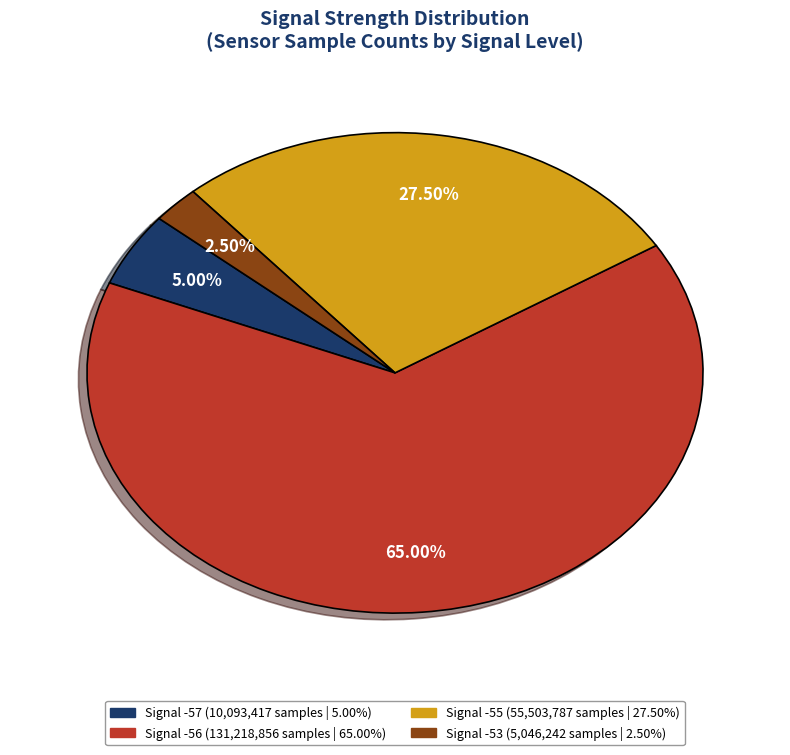

Is there a majority slice in this chart?

Yes